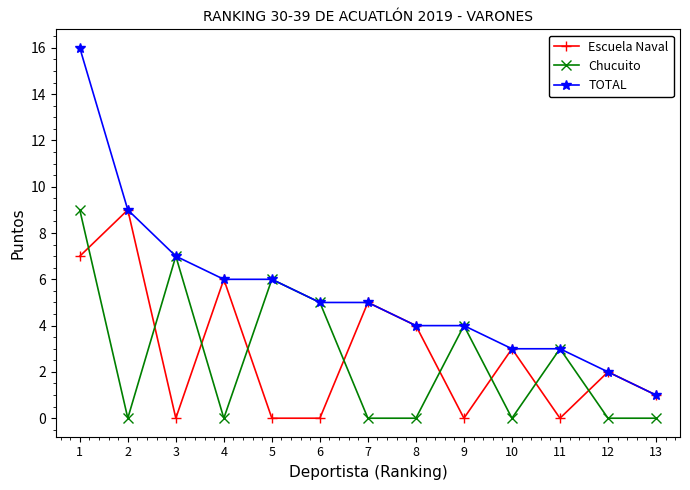

What is the minimum value for TOTAL?

1